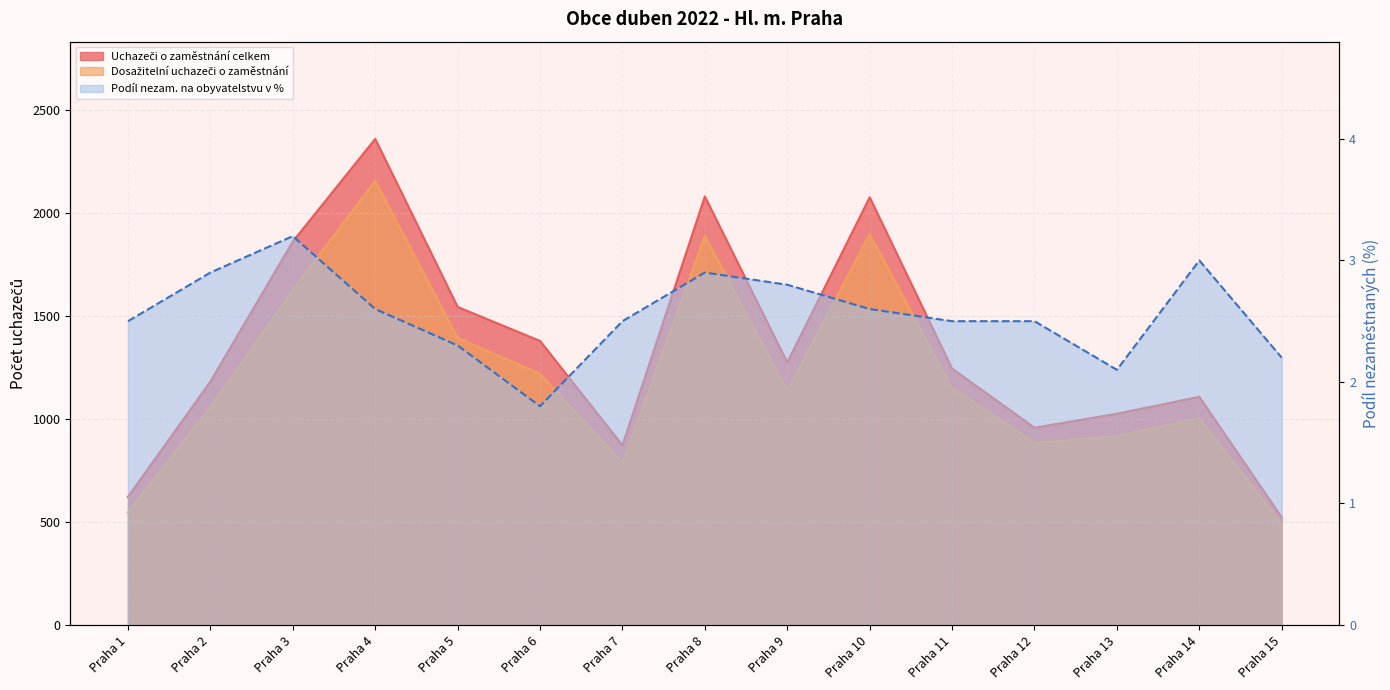

Reading left to right, what are all the values shown in this chart?

Uchazeči o zaměstnání celkem: 622.0	1181.0	1860.0	2358.0	1543.0	1378.0	872.0	2079.0	1274.0	2075.0	1244.0	957.0	1025.0	1107.0	522.0
Dosažitelní uchazeči o zaměstnání: 547.0	1057.0	1624.0	2155.0	1392.0	1219.0	786.0	1887.0	1137.0	1895.0	1150.0	884.0	916.0	1002.0	490.0
Podíl nezam. na obyvatelstvu v %: 2.5	2.9	3.2	2.6	2.3	1.8	2.5	2.9	2.8	2.6	2.5	2.5	2.1	3.0	2.2